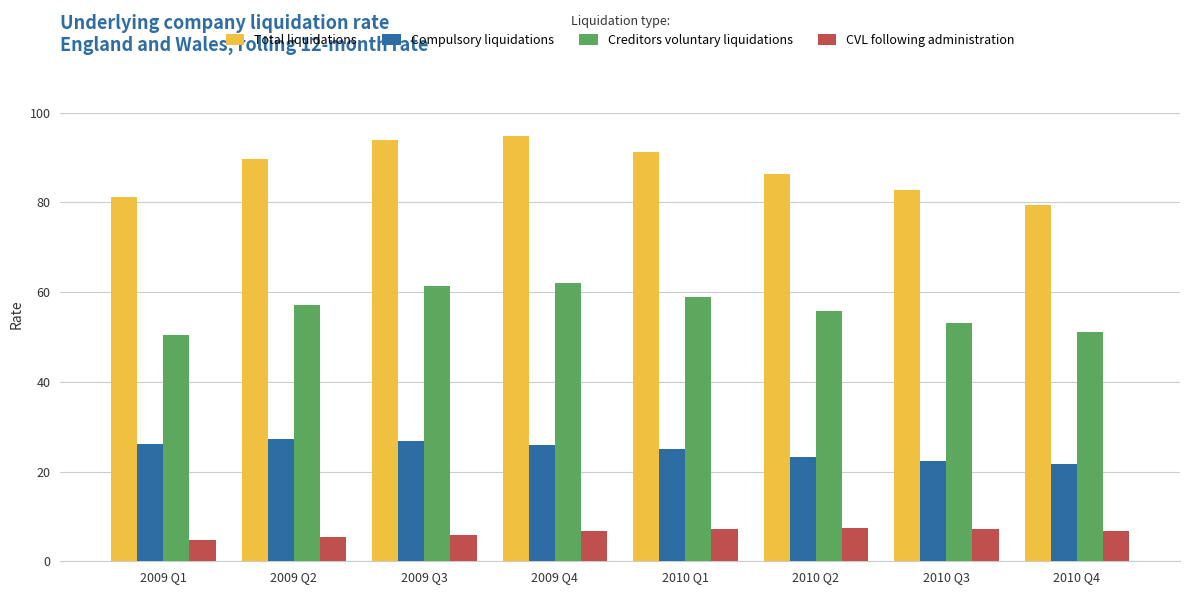

What is the spread (max minus min) of values at 2010 Q1?

83.9